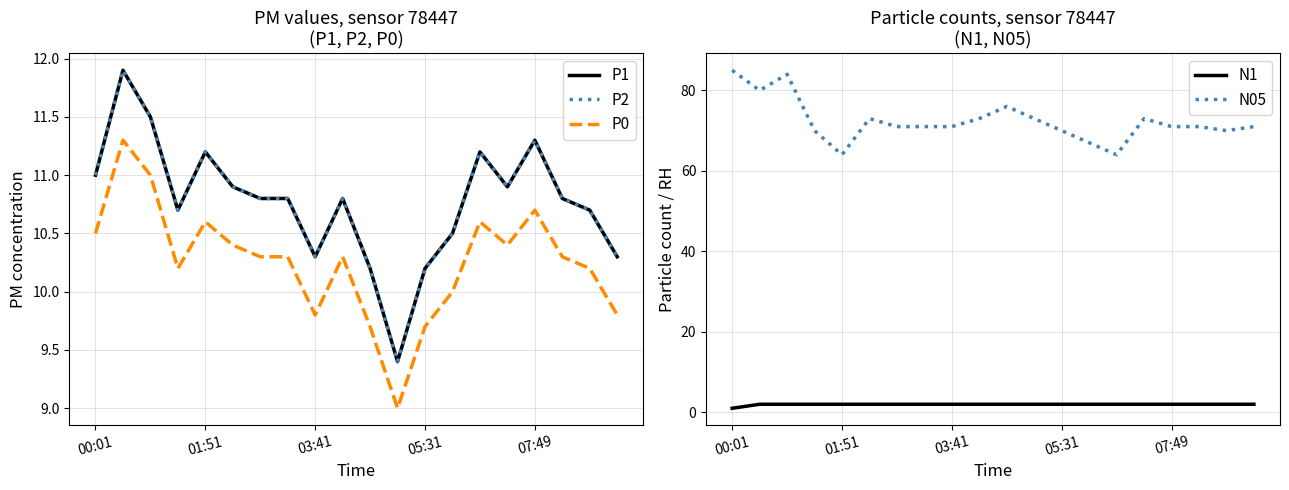

At which label is N05 closest to 74?

5